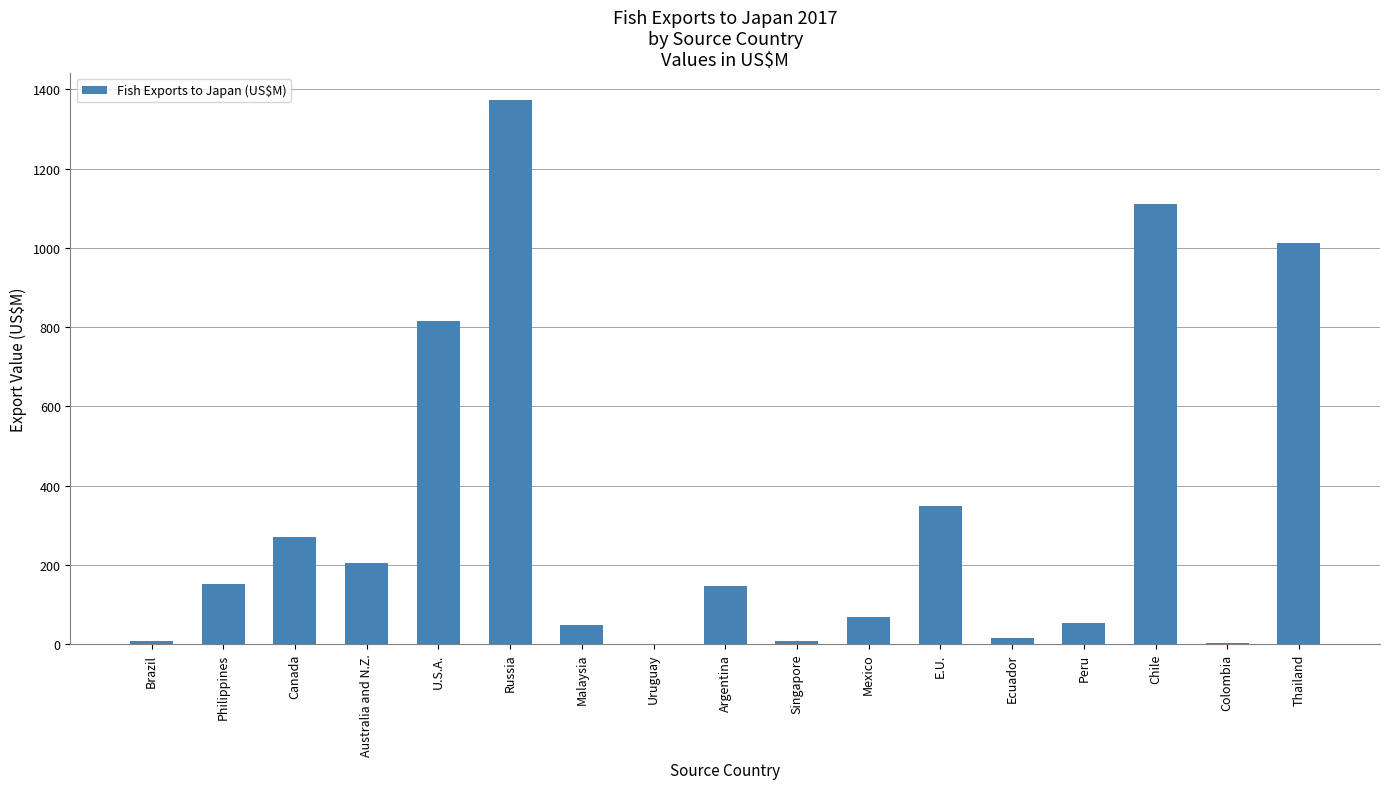

Is it true that the value at Mexico is 68.5?

True